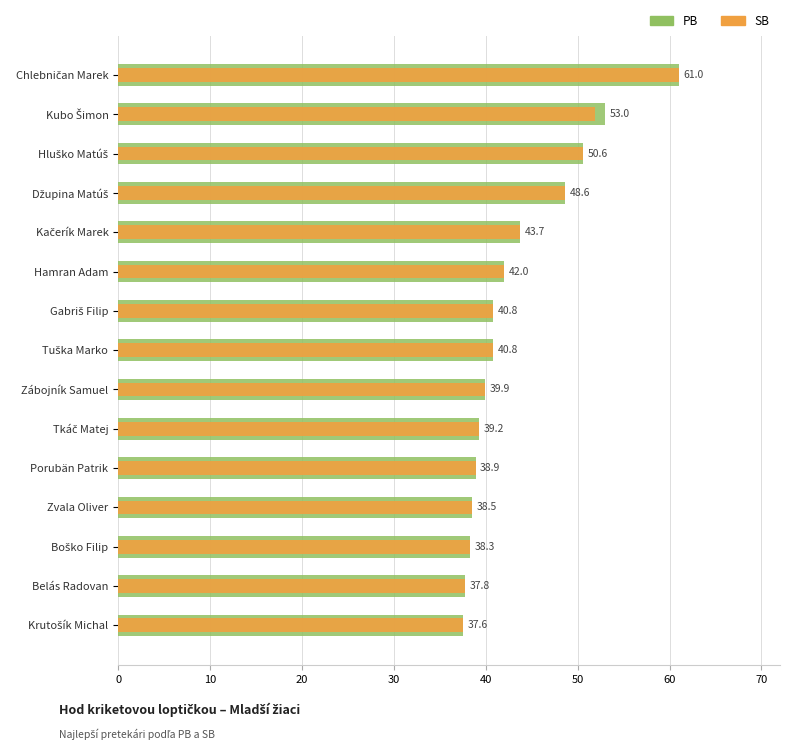

At Belás Radovan, list the series in order from smallest to largest.

PB, SB